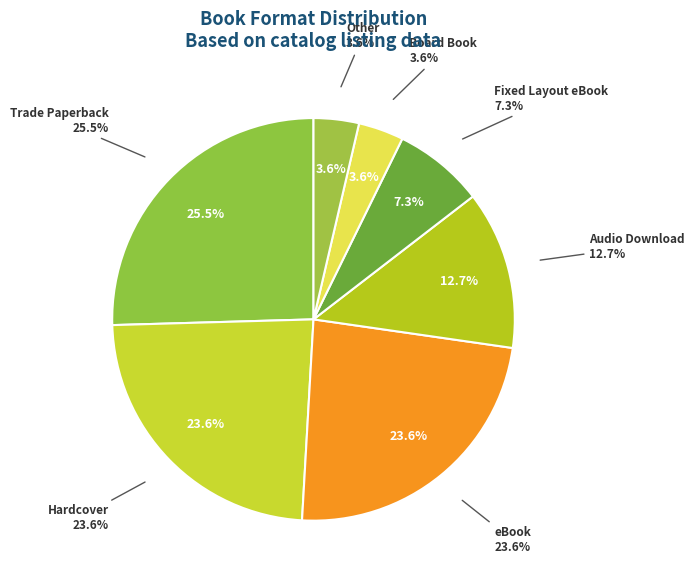

How many segments does this pie chart have?

7